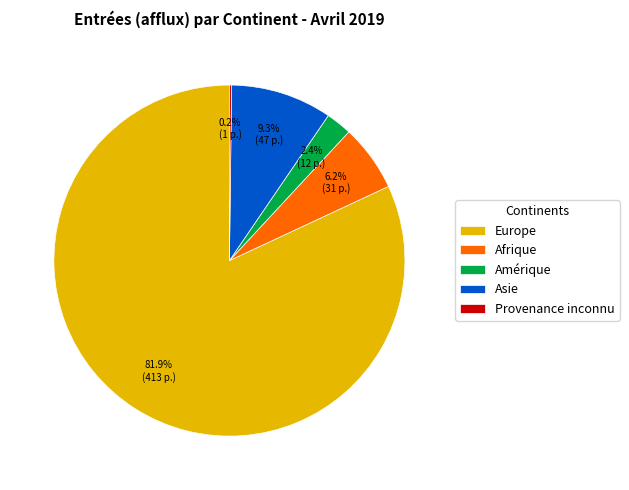

Does any single category account for the majority?

Yes